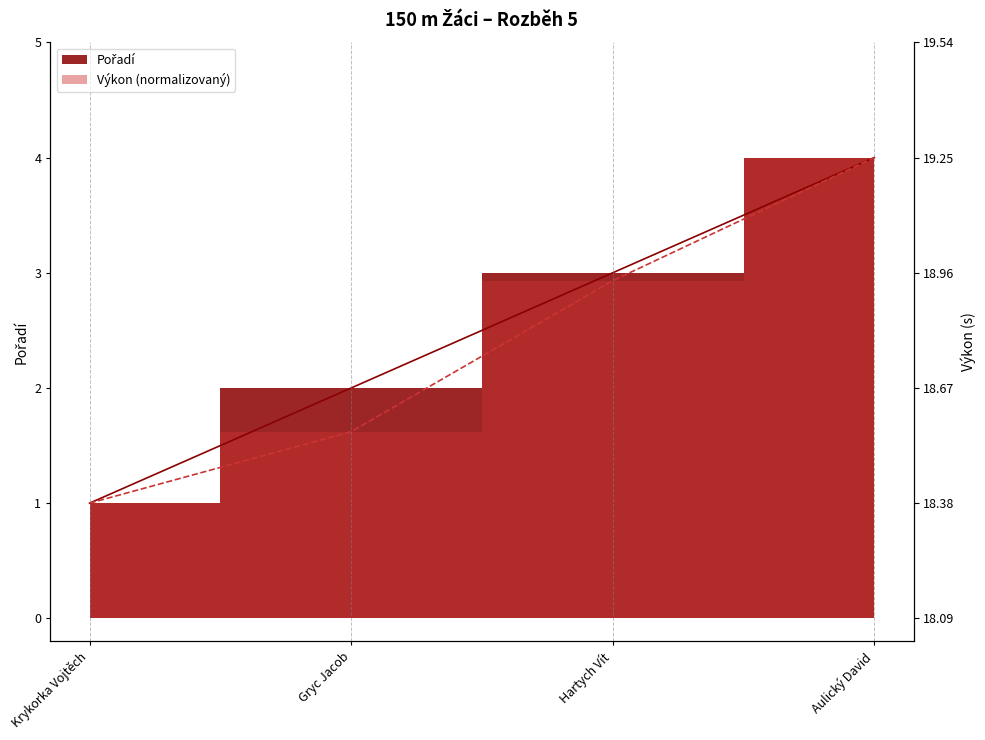

True or false: Pořadí and Výkon cross at least once.

False